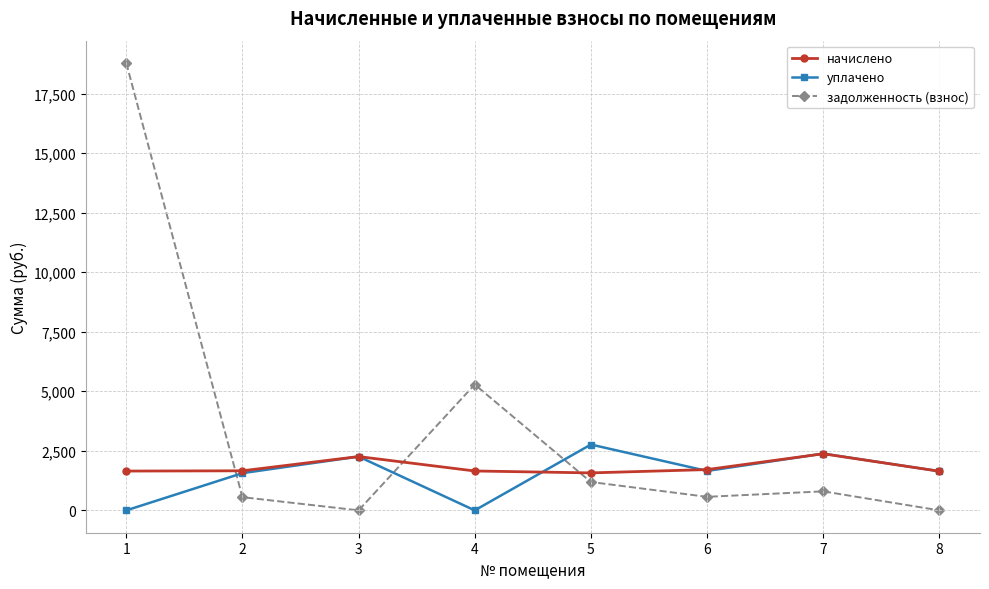

True or false: задолженность (взнос) has more than 2 interior local peaks.

False